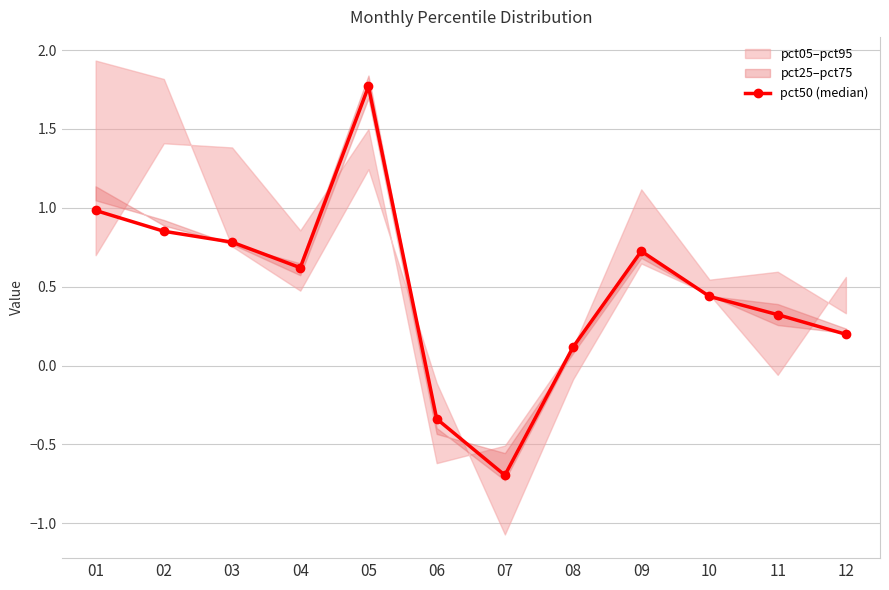

What is the maximum value shown in the chart?

1.8